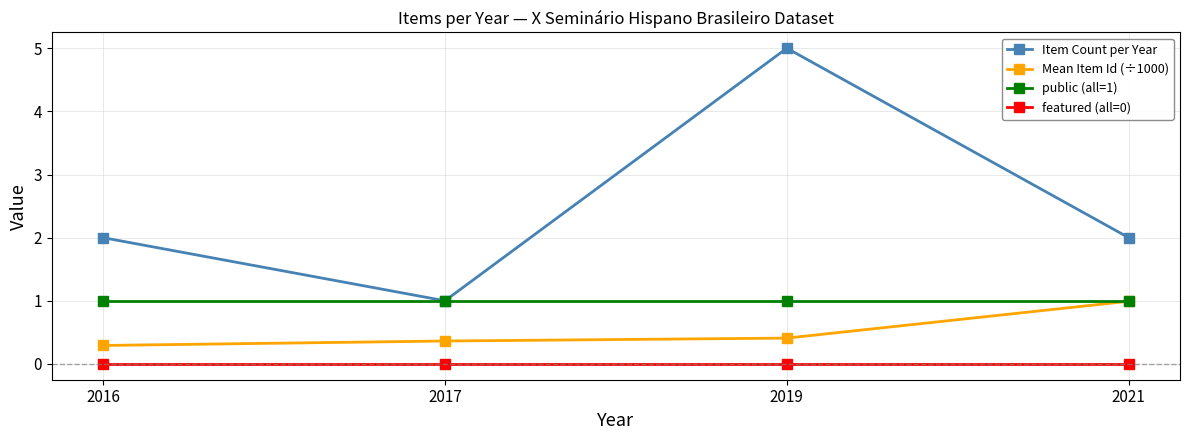

Reading right to left, transcribe all the data shown in this chart.

Item Count per Year: 2.0	5.0	1.0	2.0
Mean Item Id (÷1000): 1.0	0.4	0.4	0.3
public (all=1): 1.0	1.0	1.0	1.0
featured (all=0): 0.0	0.0	0.0	0.0